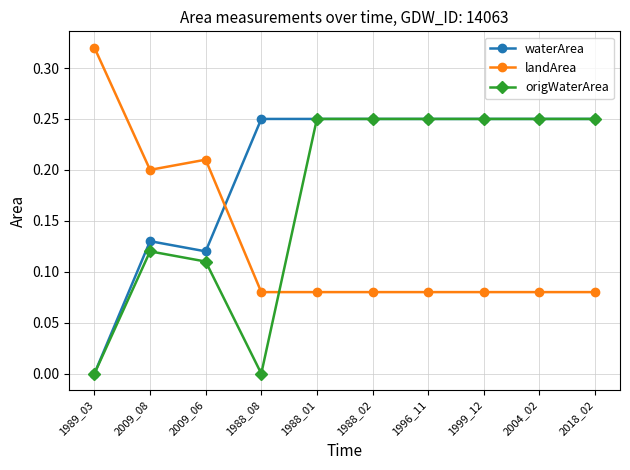

Which series changed the most between 1988_08 and 2004_02?

origWaterArea